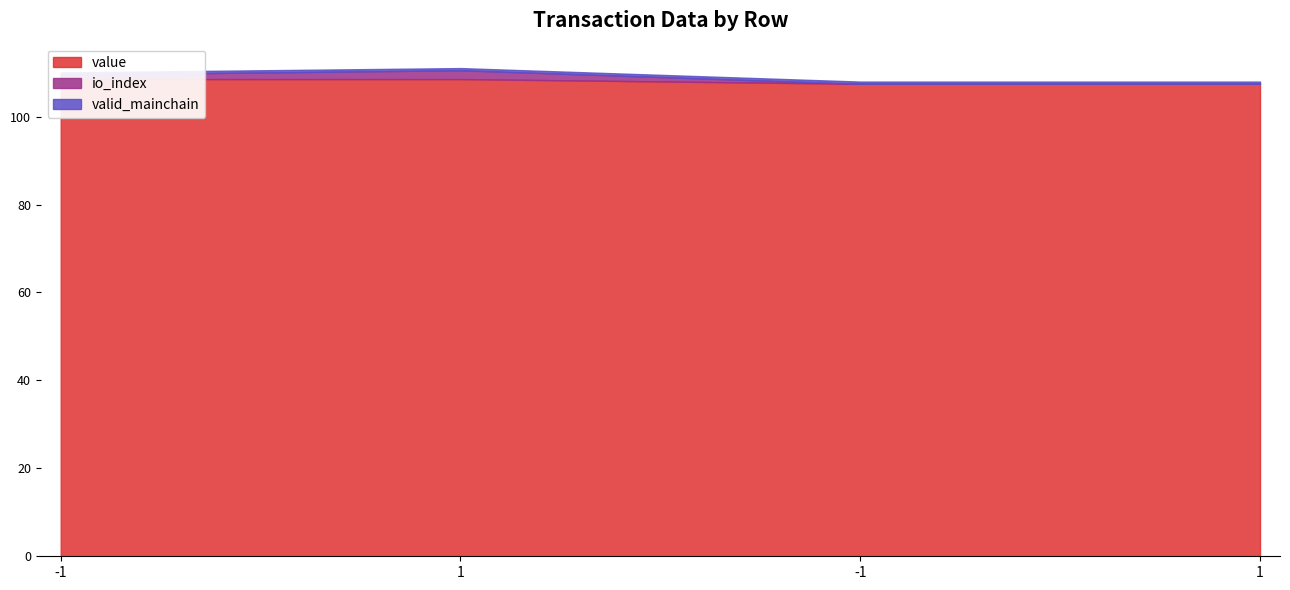

True or false: io_index has a value of 2.7 at 1.

False